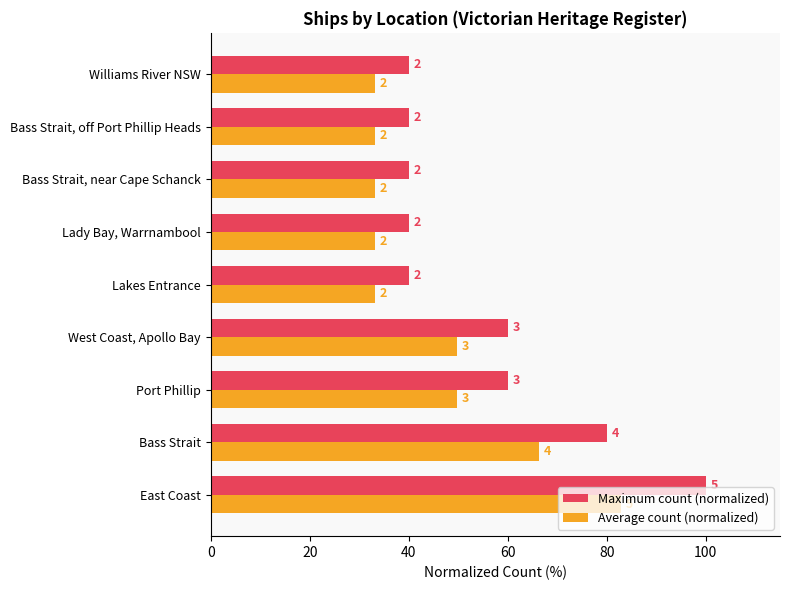

What are all the series names shown in the legend?

Maximum count (normalized), Average count (normalized)